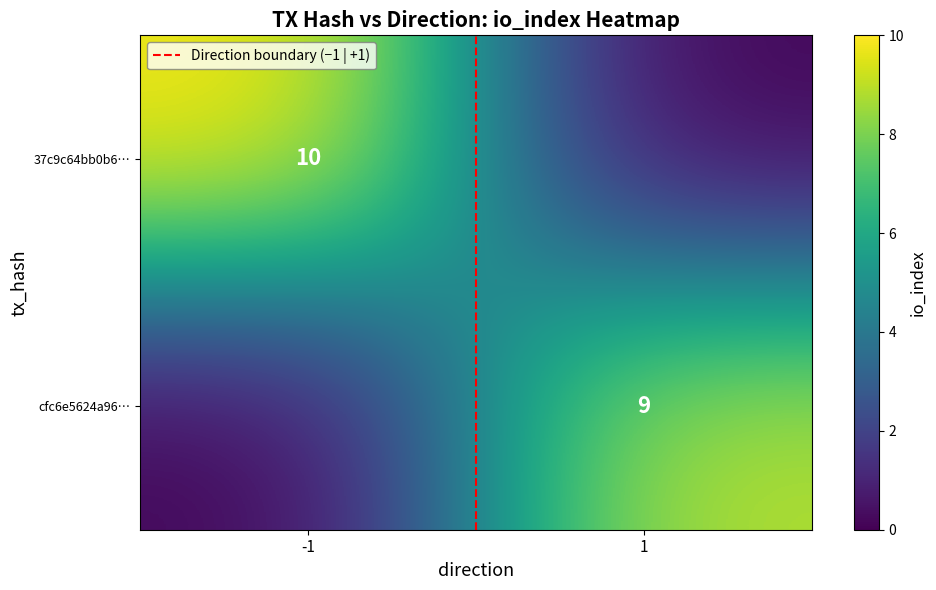

What is the maximum value shown in the chart?

10